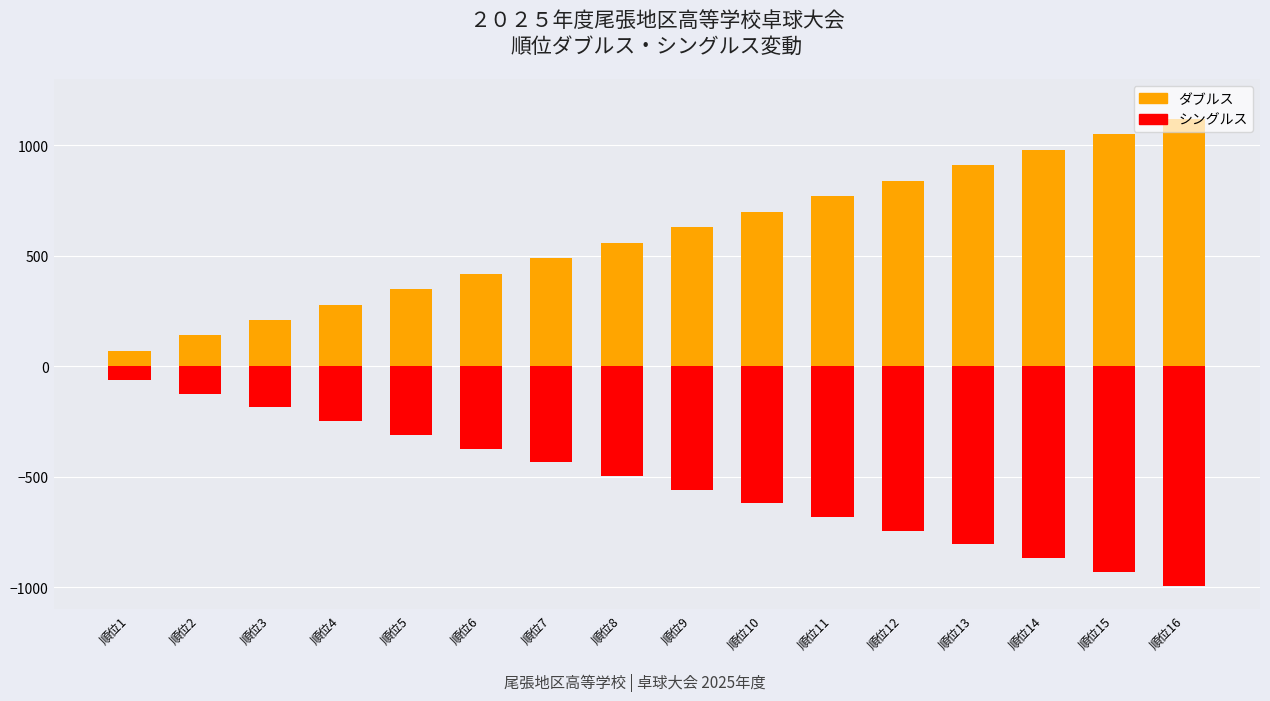

What is the average value of the シングルス (陰) series?

-527